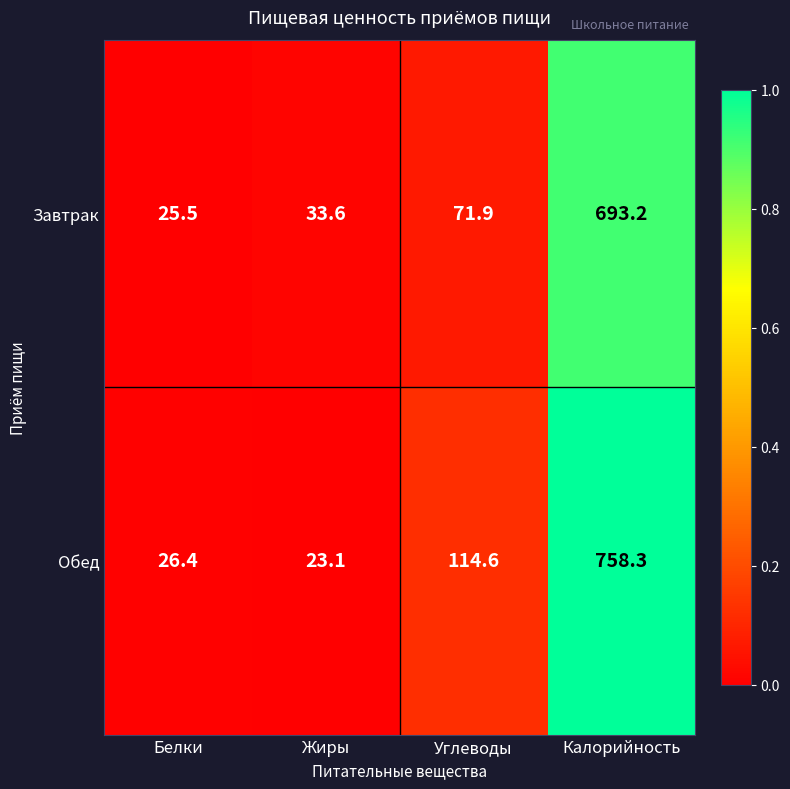

Rank the series by their average value, from lowest to highest.

Завтрак, Обед